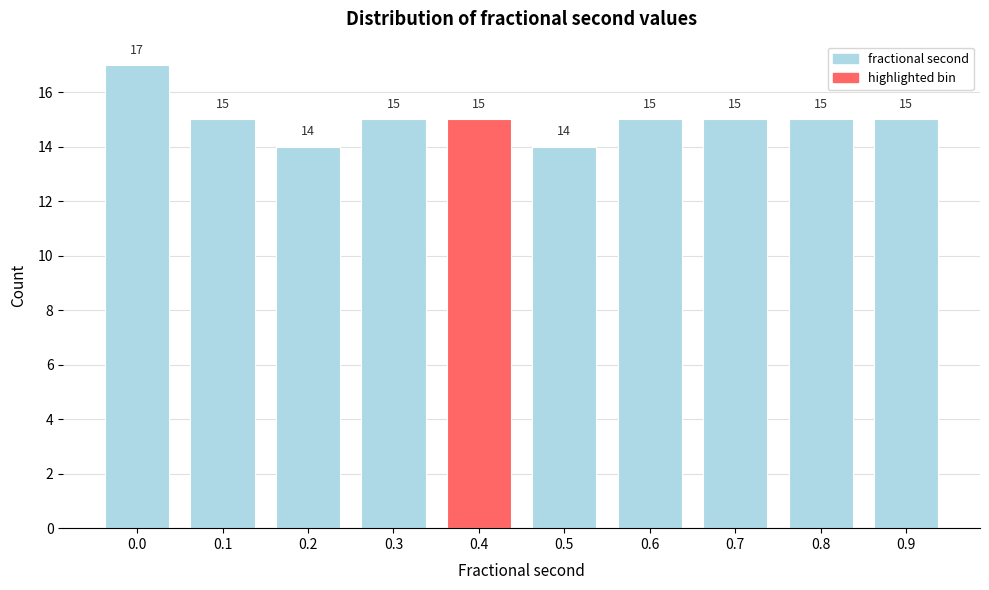

Reading left to right, what are all the values shown in this chart?

0.0=17	0.1=15	0.2=14	0.3=15	0.4=15	0.5=14	0.6=15	0.7=15	0.8=15	0.9=15